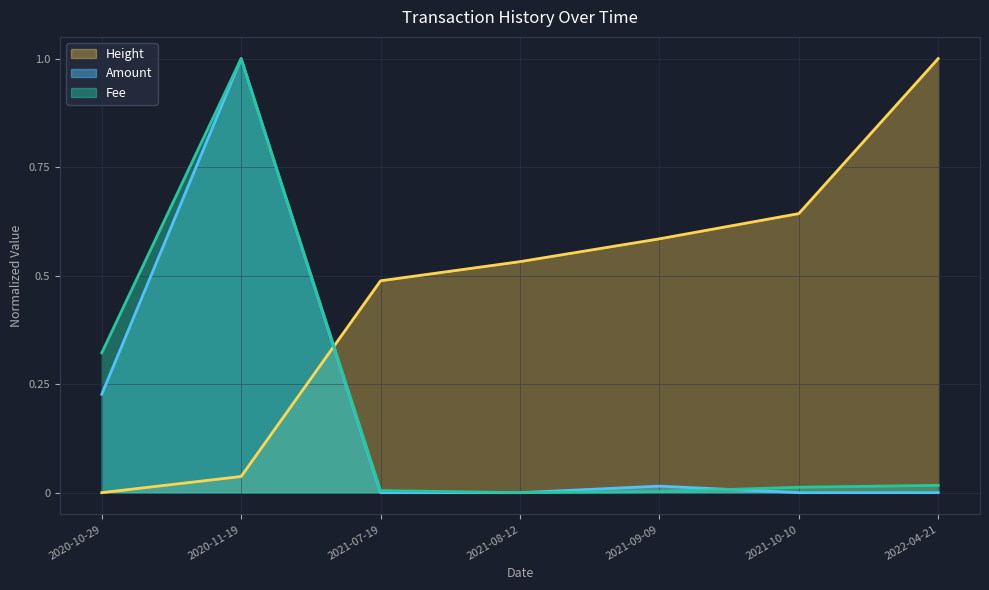

Which series has the largest total across all categories?

Height